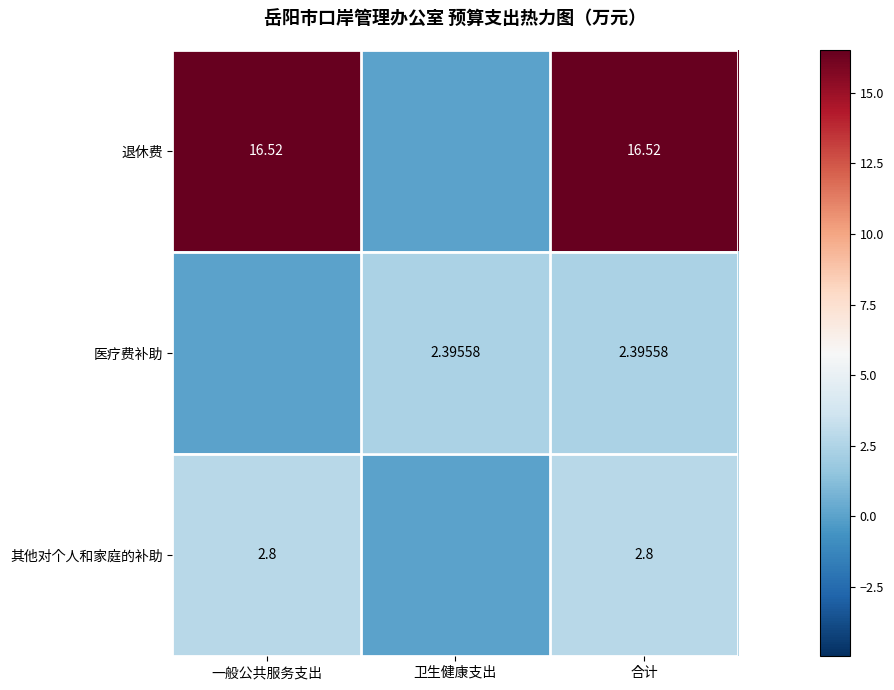

Is the value of 医疗费补助 at 卫生健康支出 greater than the value of 退休费 at 合计?

No